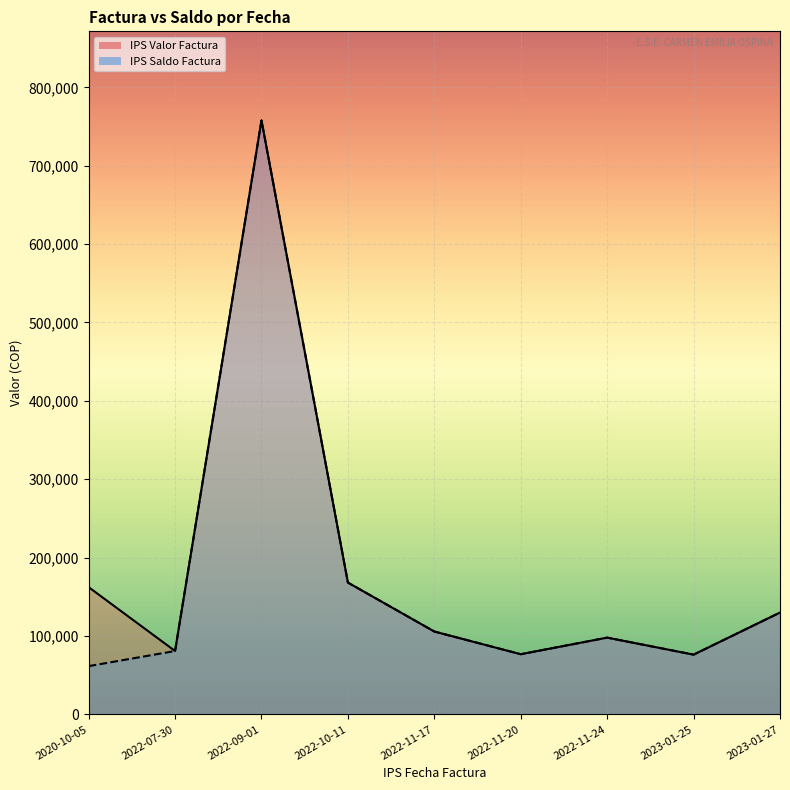

True or false: IPS Saldo Factura and IPS Valor Factura cross at least once.

False